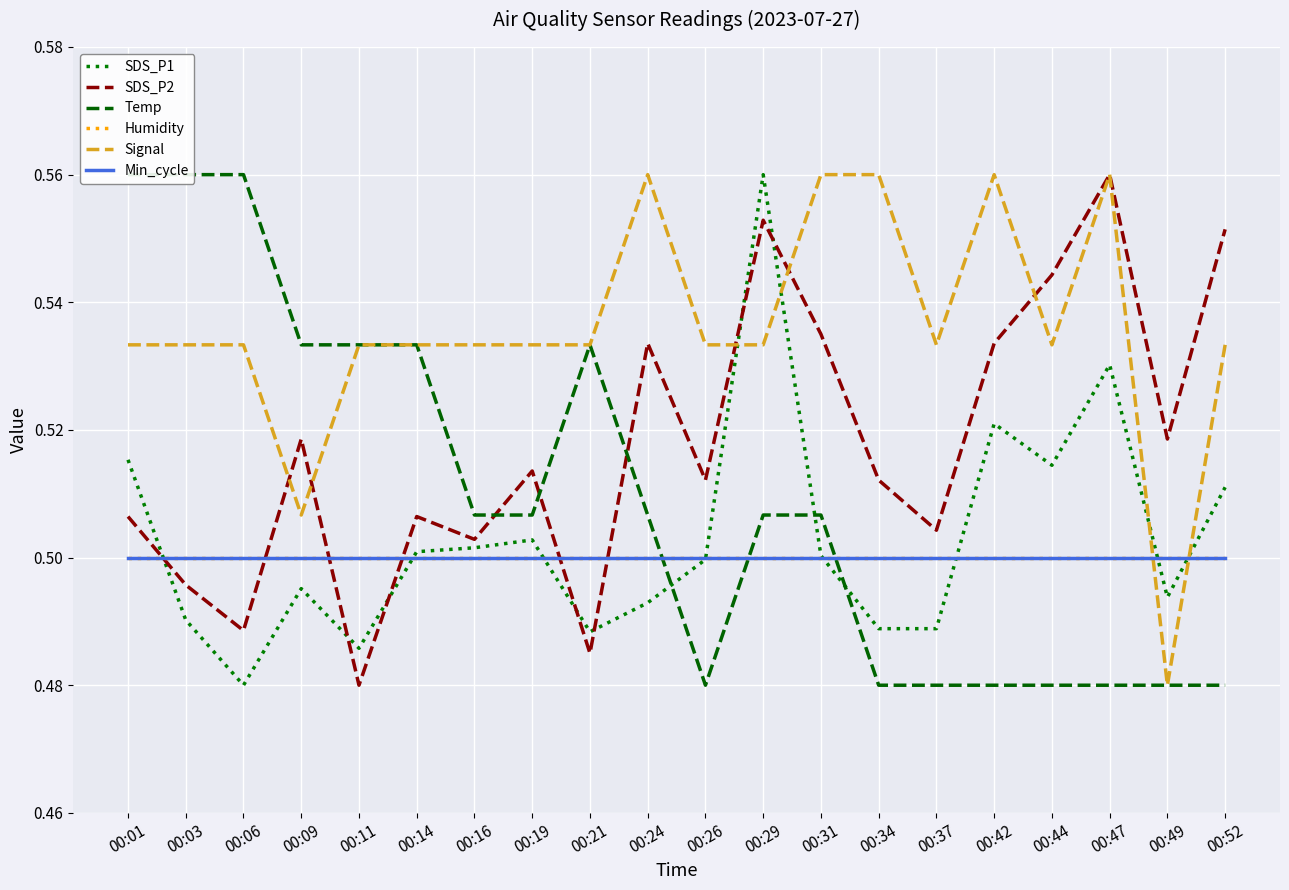

What is the value of the Temp point at the 20th from the left?

0.5